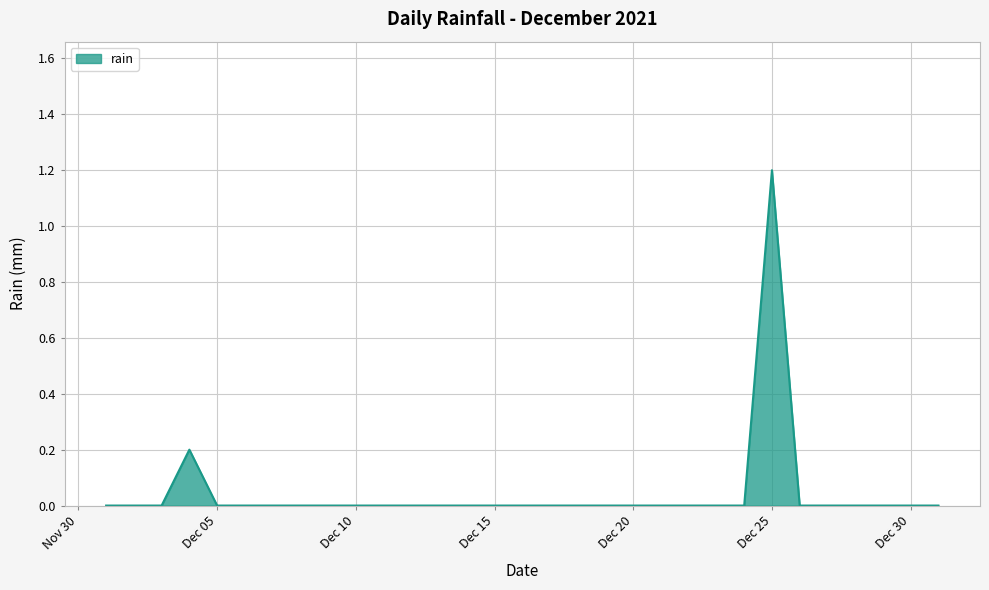

What is the difference between the maximum and minimum values?

1.2